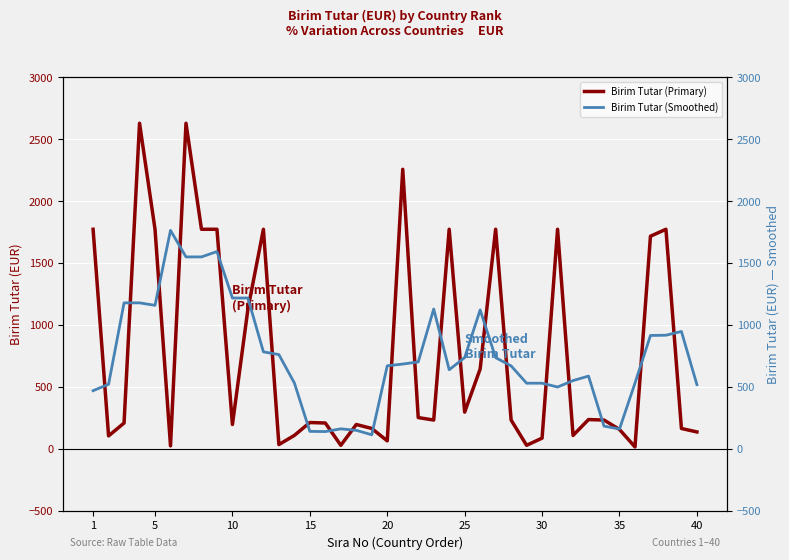

True or false: Birim Tutar (Primary) has more than 0 interior local peaks.

True